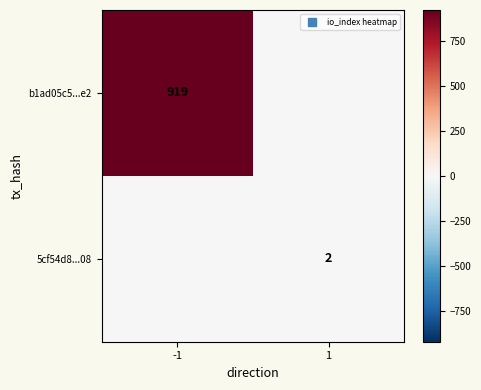

Which label corresponds to the smallest value in the chart?

1